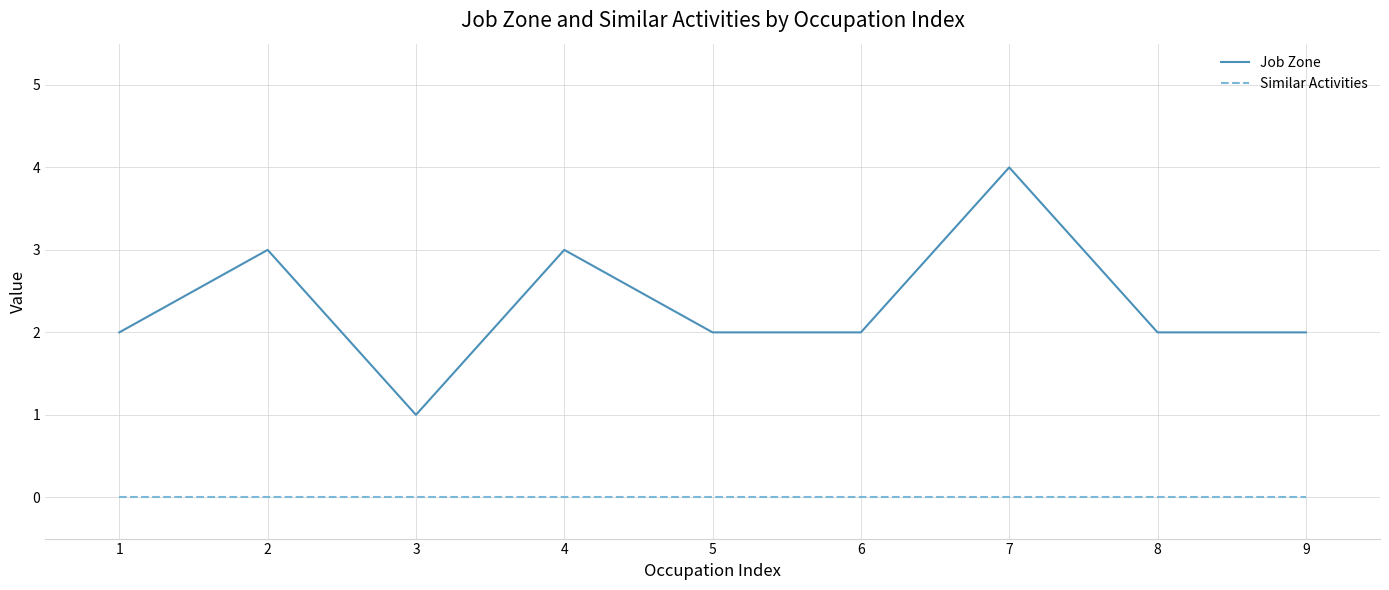

Which series has the largest range (max minus min)?

Job Zone